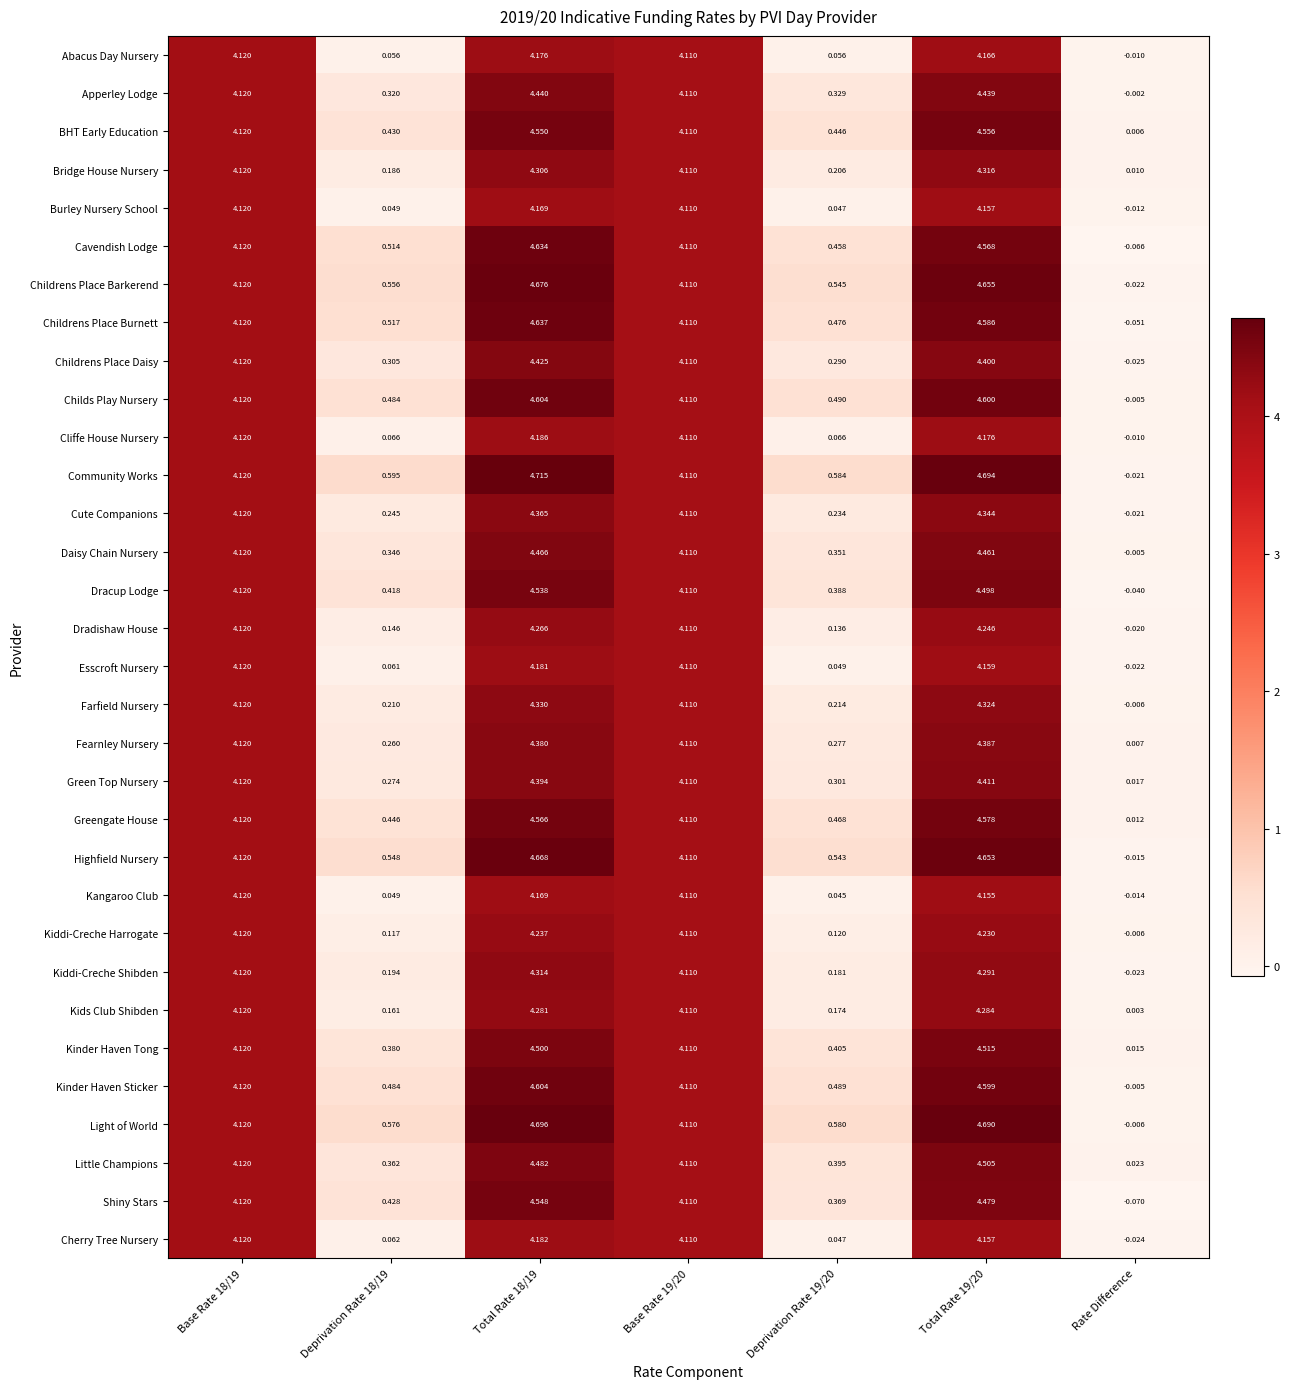

At which category does the chart reach its peak across all series?

Total Rate 18/19